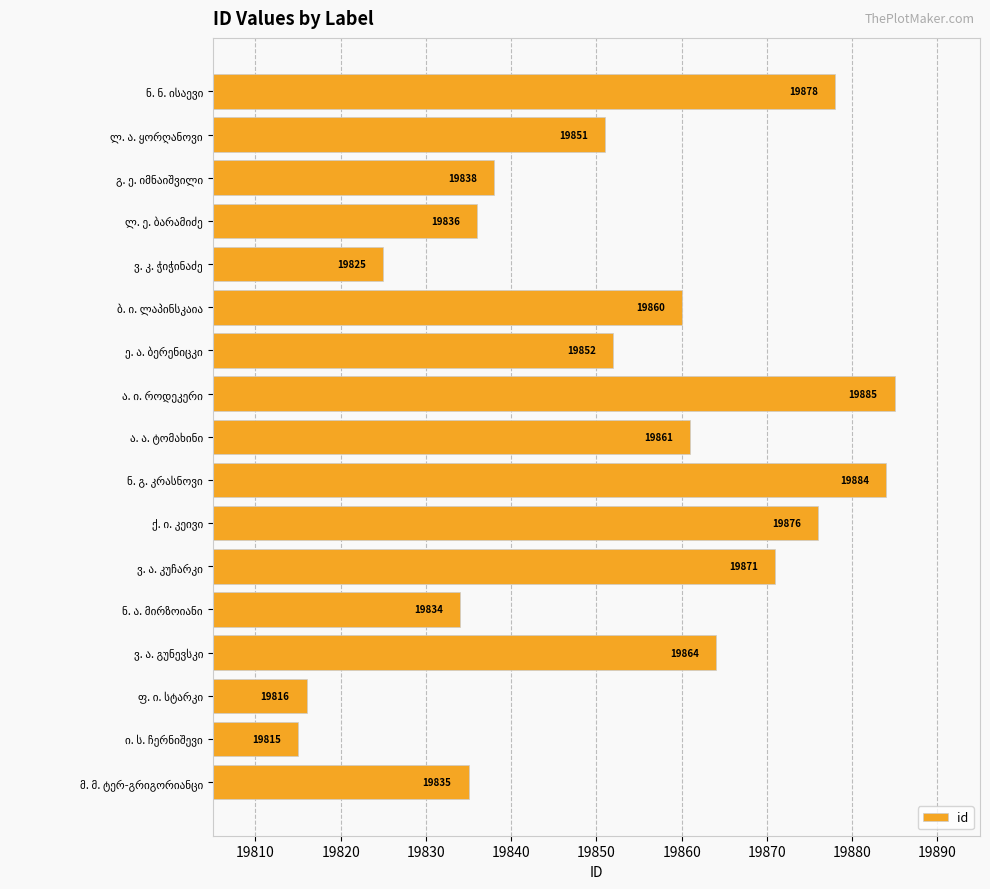

Reading top to bottom, what are all the values shown in this chart?

19878	19851	19838	19836	19825	19860	19852	19885	19861	19884	19876	19871	19834	19864	19816	19815	19835